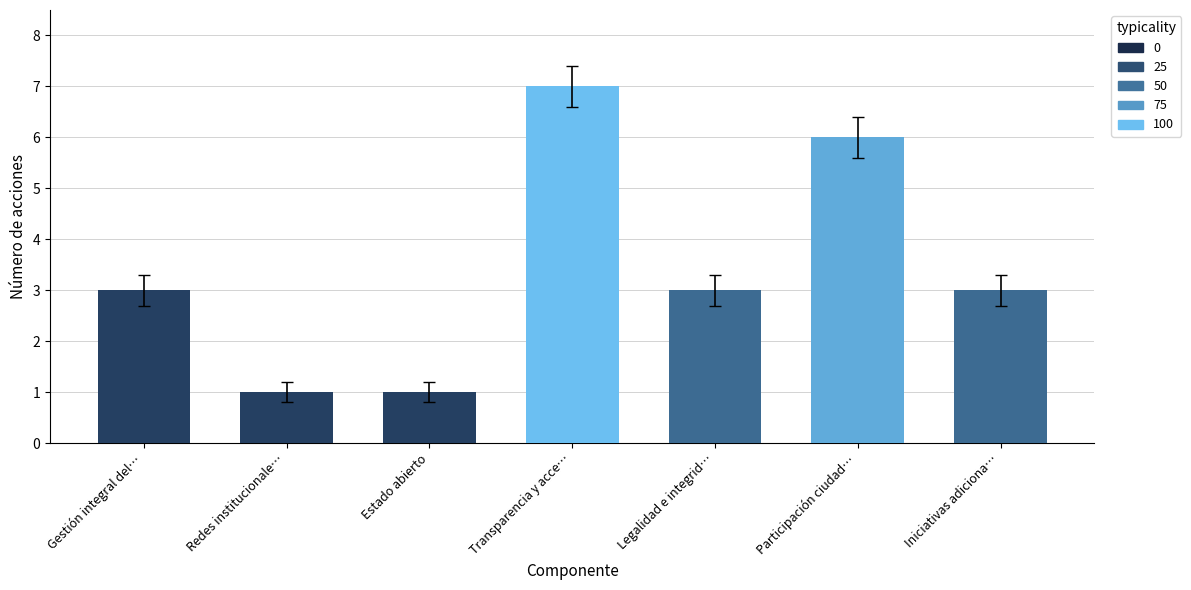

Count the values in the range 1 to 6.

6